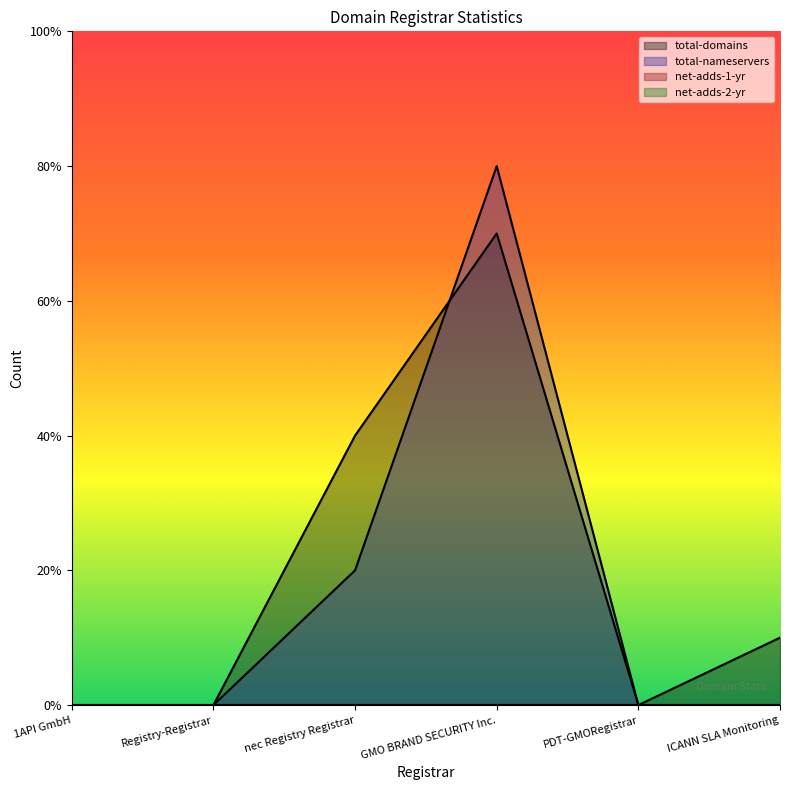

Where does the total-domains series first go above 1?

nec Registry Registrar